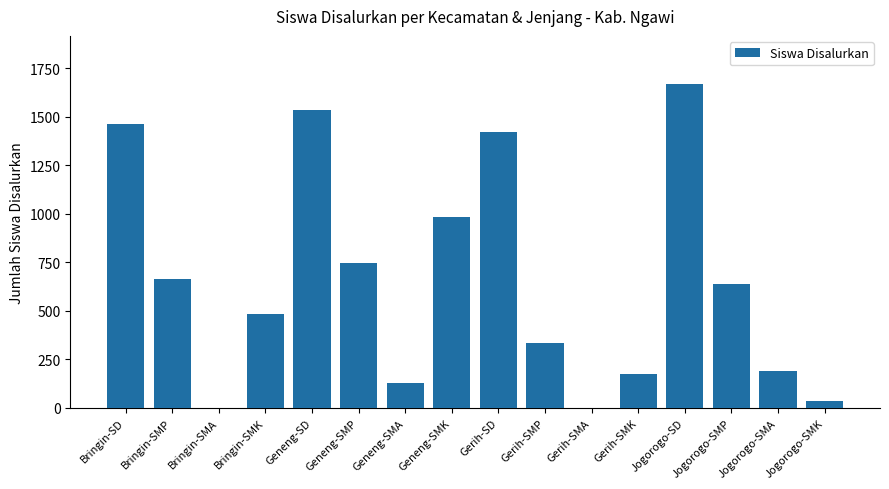

Between Jogorogo-SMA and Jogorogo-SMP, which is larger?

Jogorogo-SMP